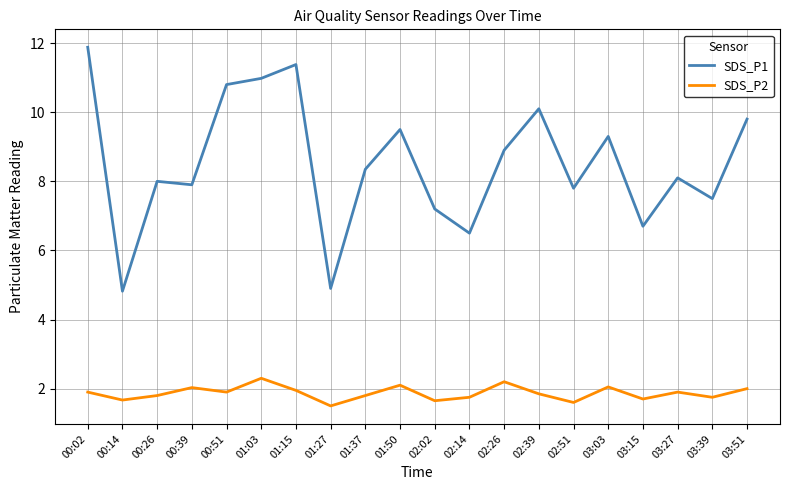

What is the sum of the SDS_P2 values at 03:51 and 01:27?

3.5